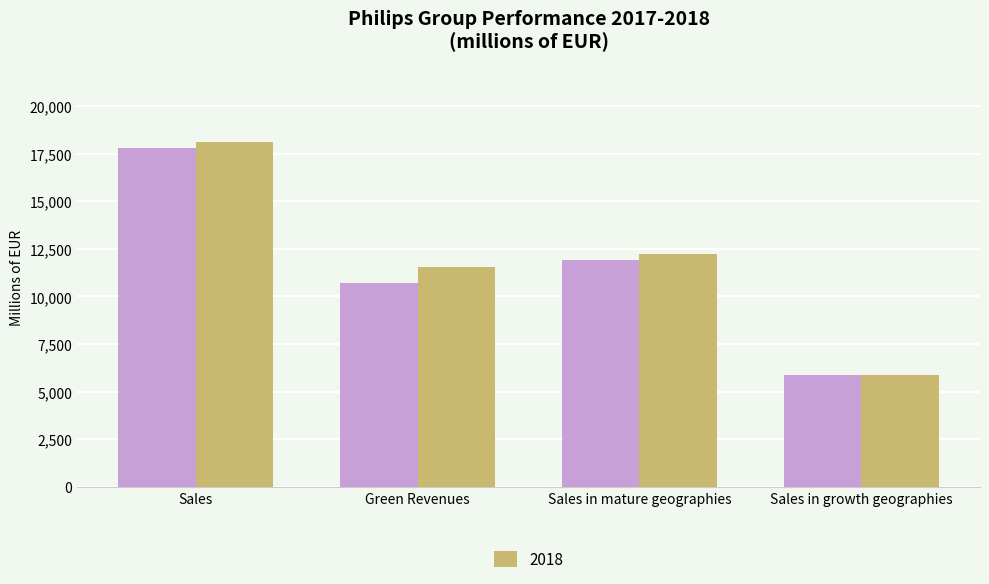

What is the difference between the highest and lowest values at Green Revenues?

839